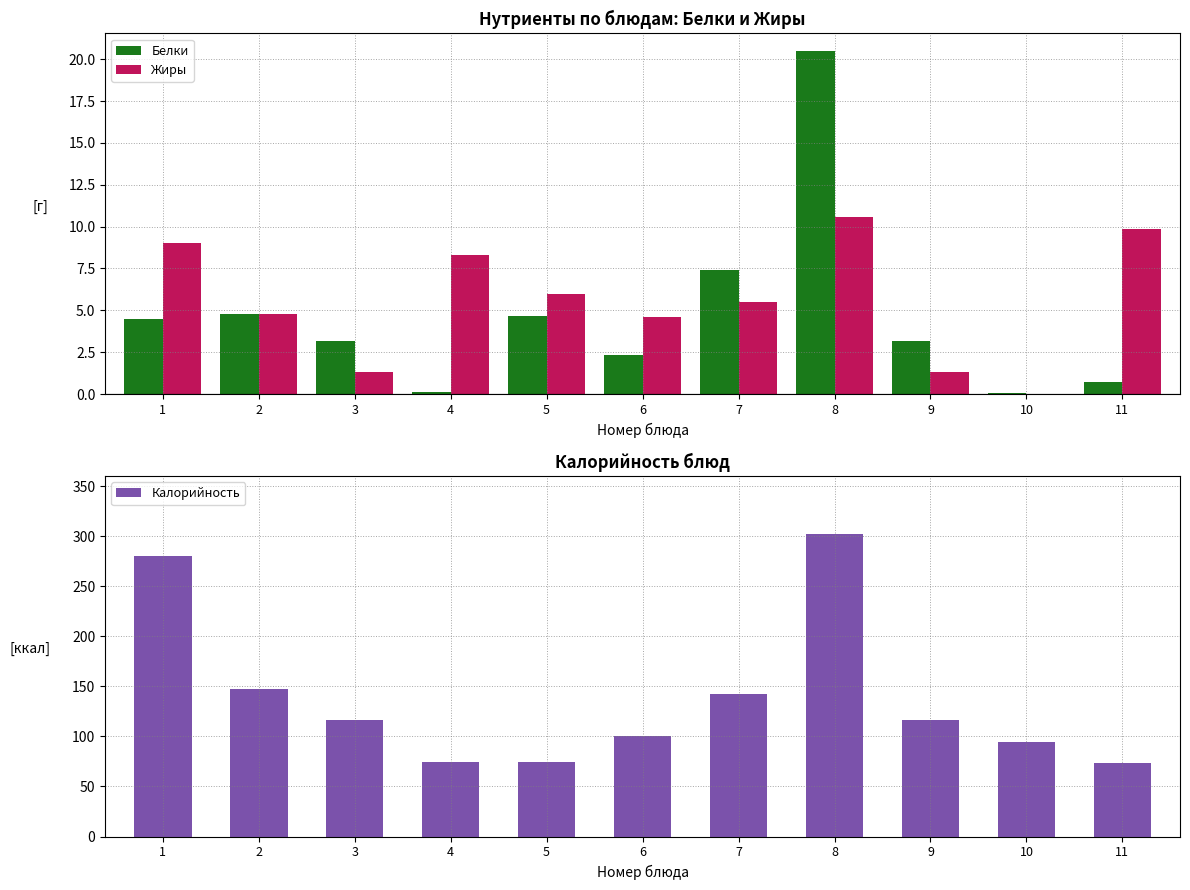

The value of Калорийность at 1 is 280.0. True or false?

True